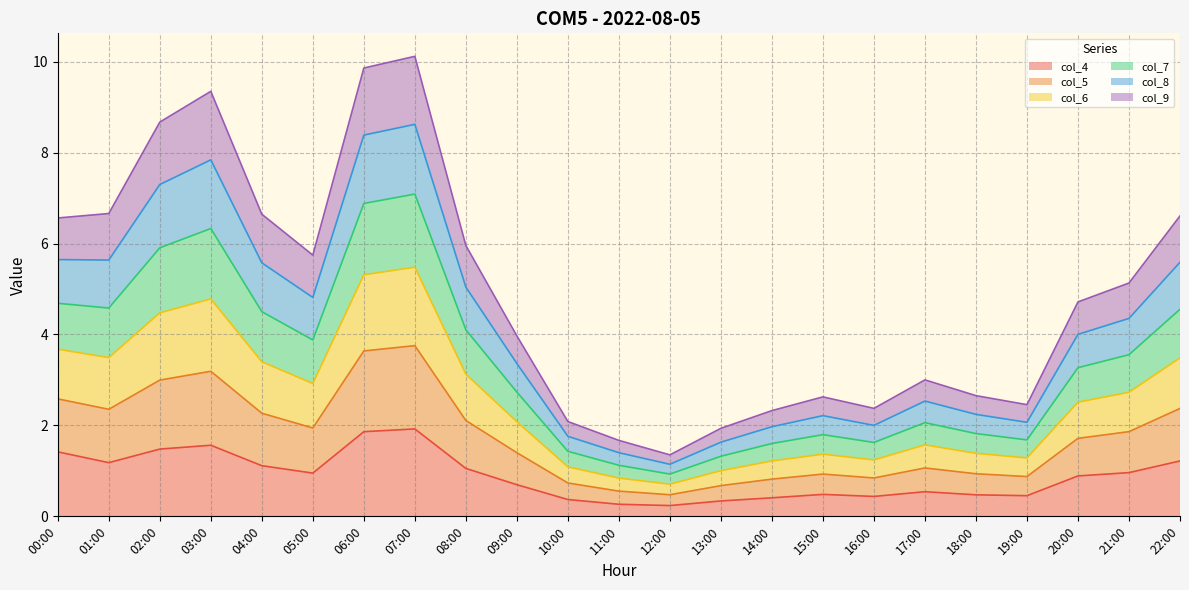

What is the total value across all series at 06:00?

9.9